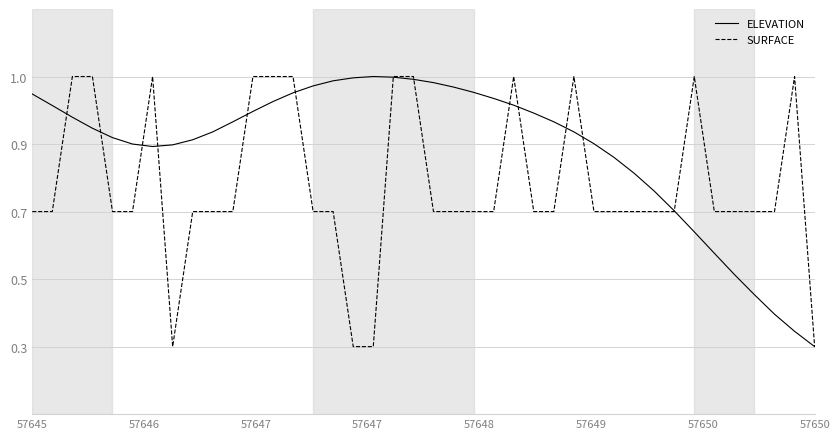

Is this an area chart (filled region under the line)?

No